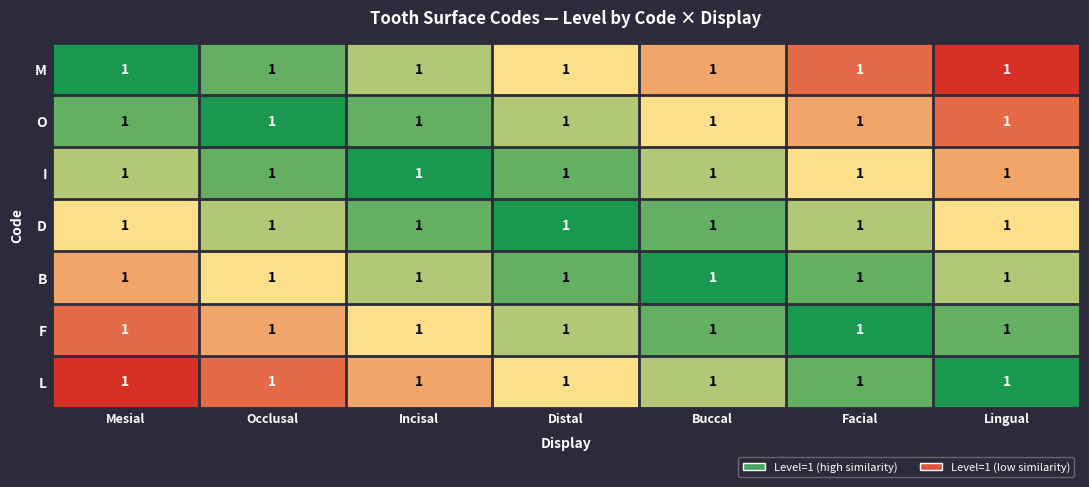

Which category has the highest value across all series?

Mesial